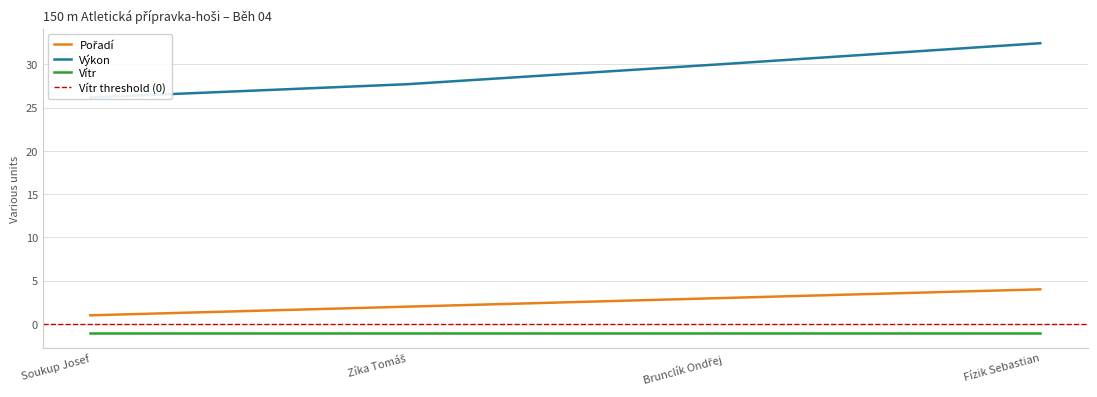

True or false: Pořadí and Výkon intersect in this chart.

False